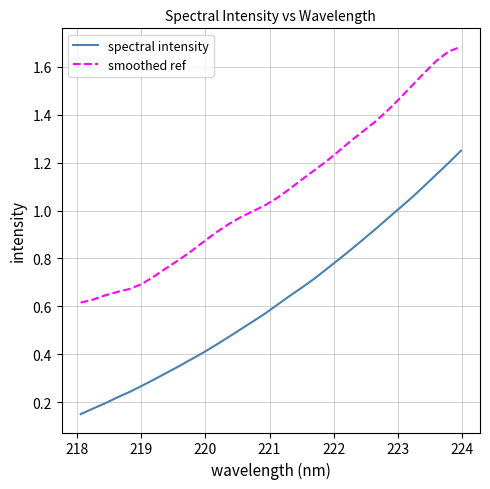

Rank the series by their average value, from highest to lowest.

smoothed ref, spectral intensity